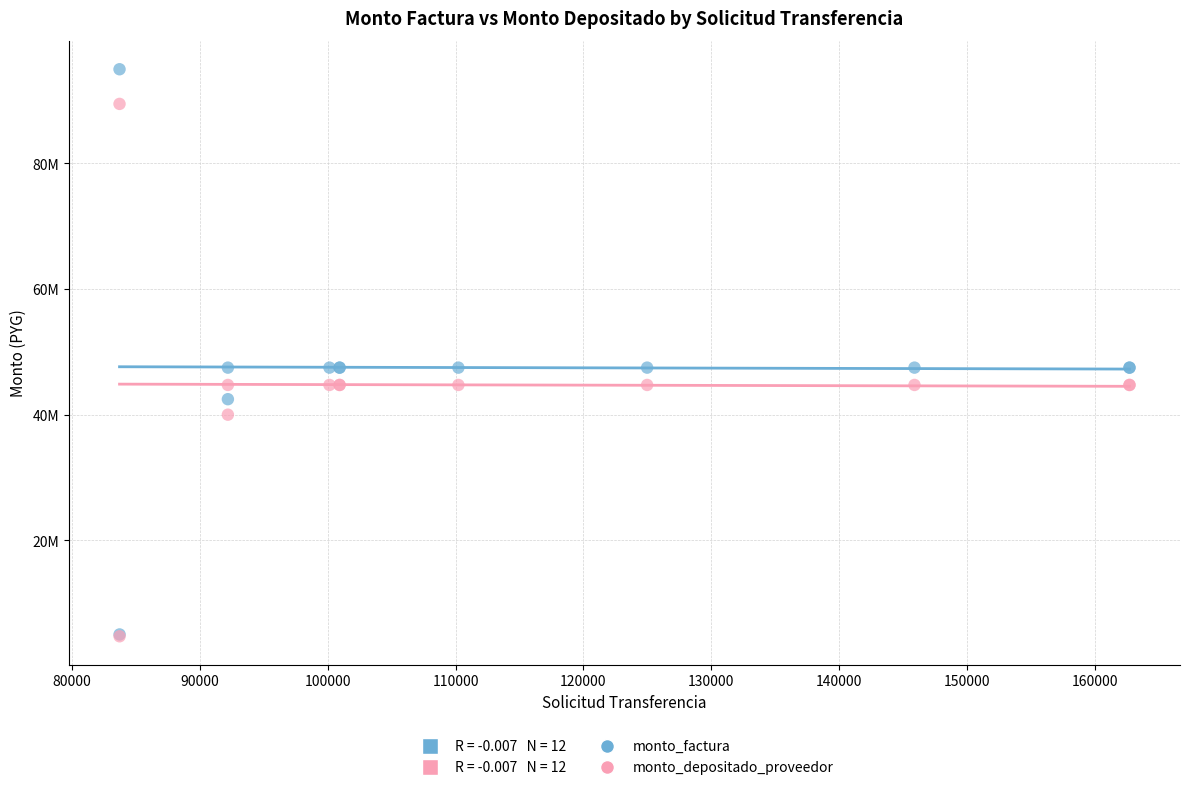

Which series has the widest spread of Y values?

monto_factura